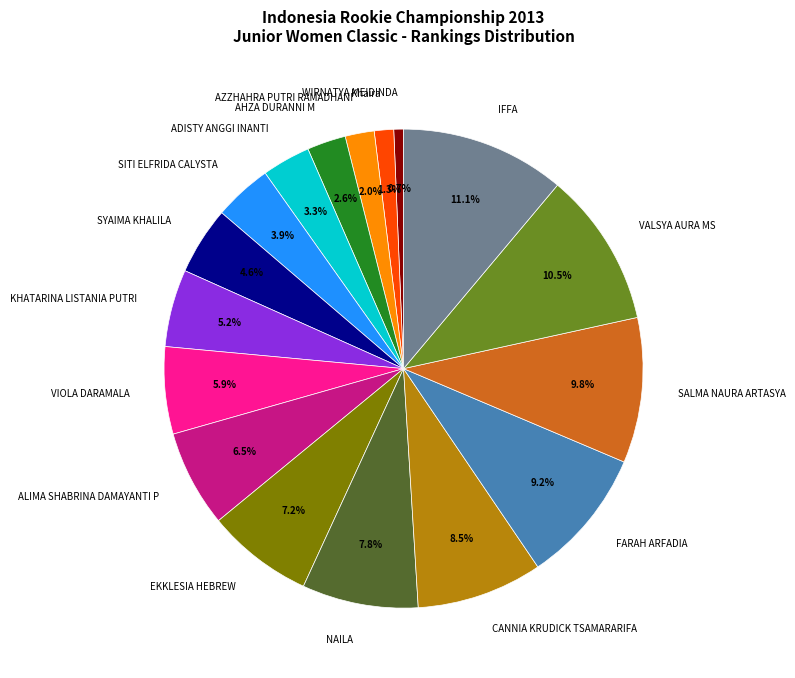

Which slice is the smallest?

WIRNATYA MEIDINDA